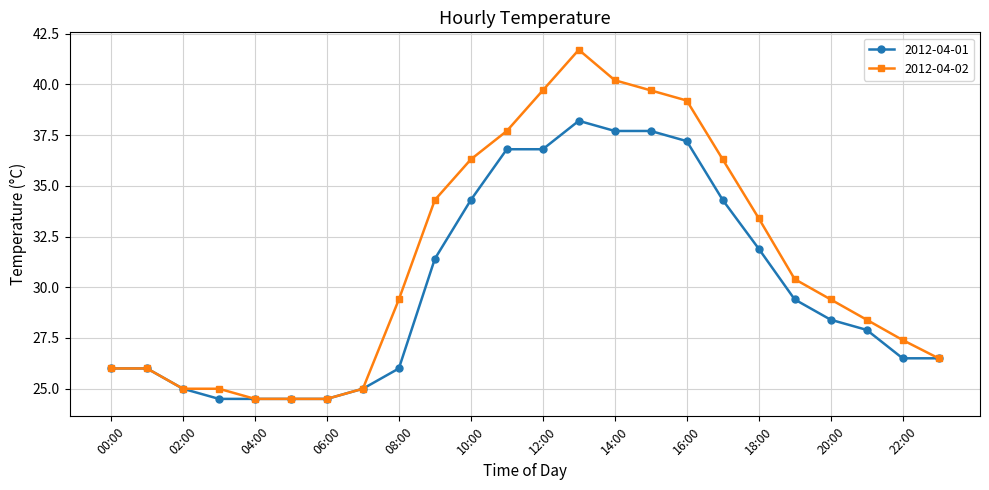

Which series has the widest spread of values?

2012-04-02